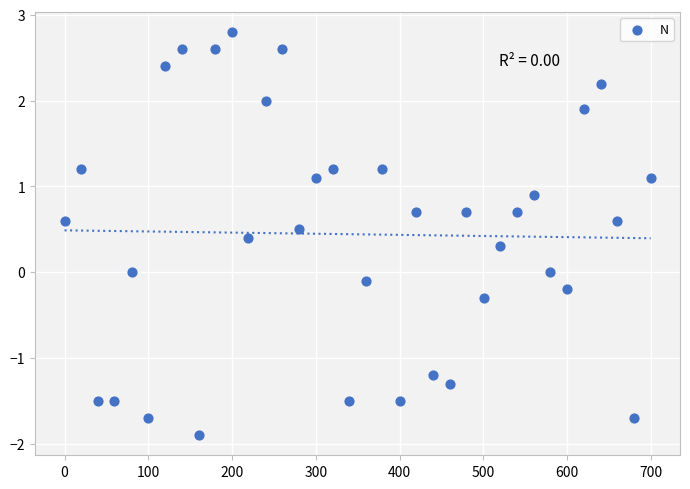

What is the range of X values (max minus min)?

699.6